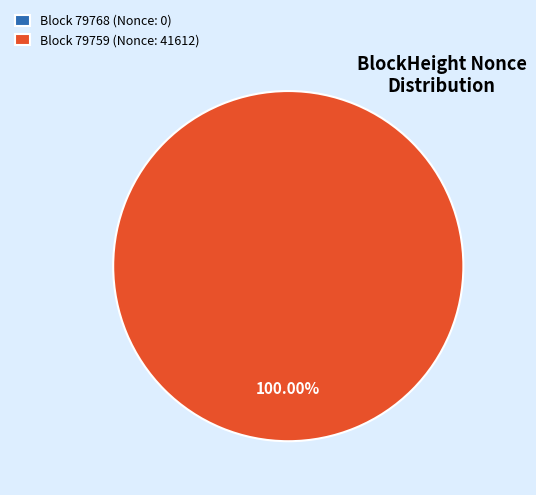

Count the number of slices in the pie.

2